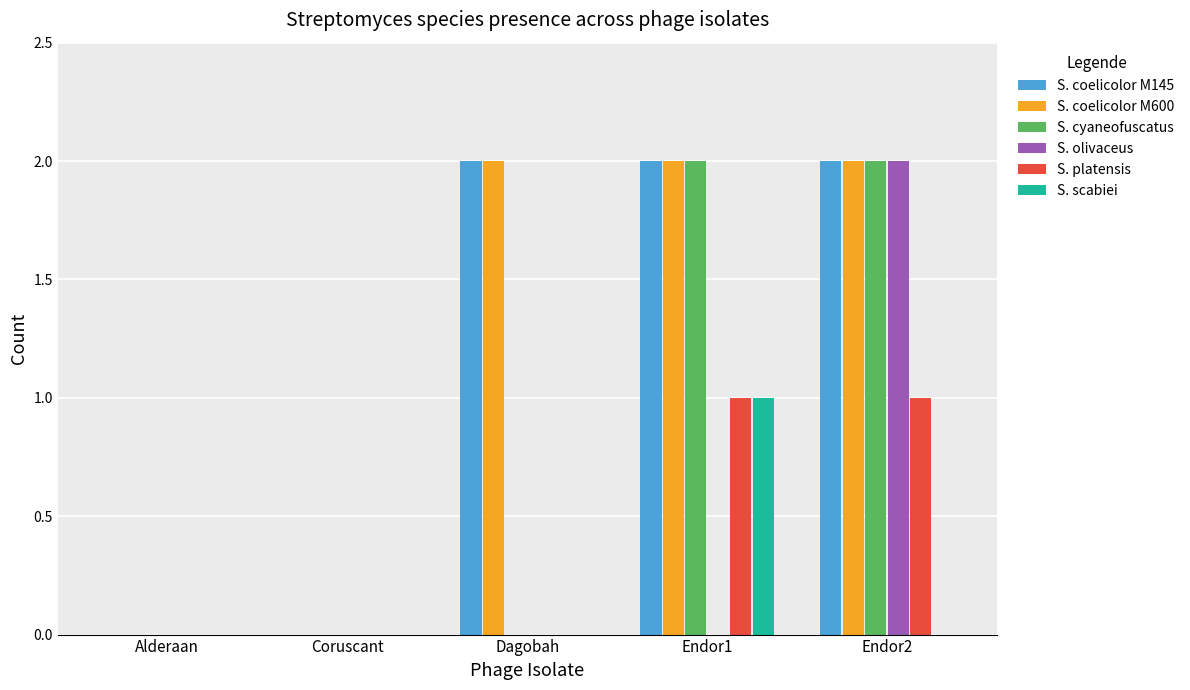

Which category has the highest value in the S. olivaceus series?

Endor2